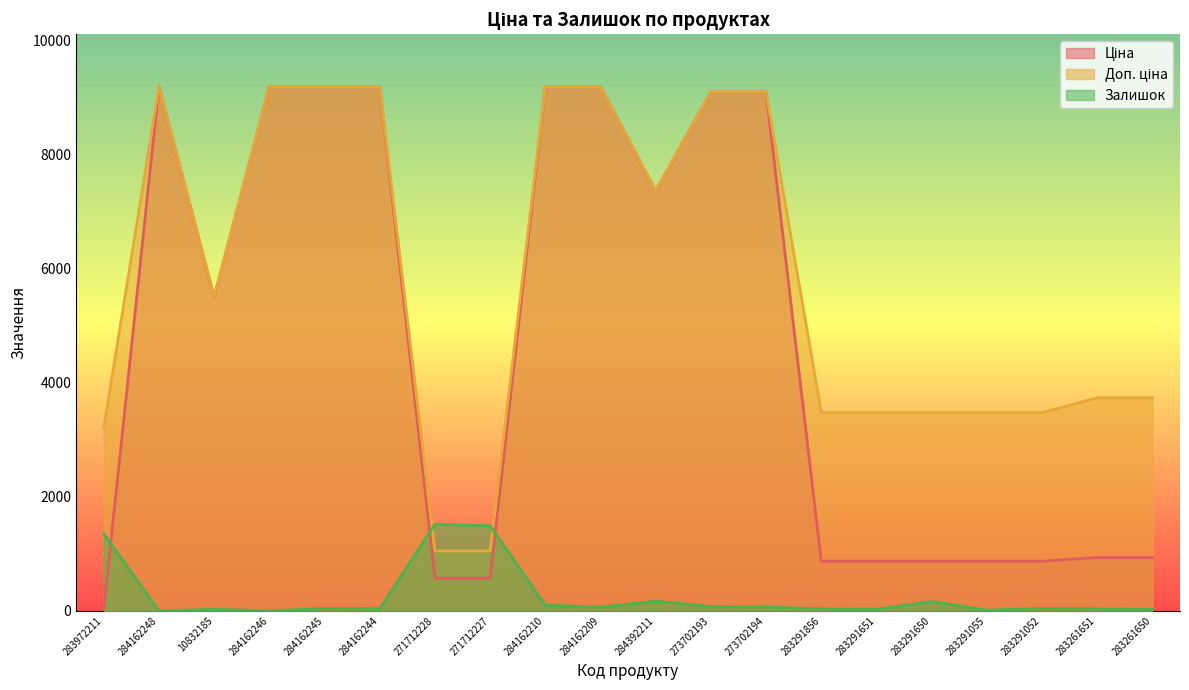

True or false: Доп. ціна and Ціна cross at least once.

False